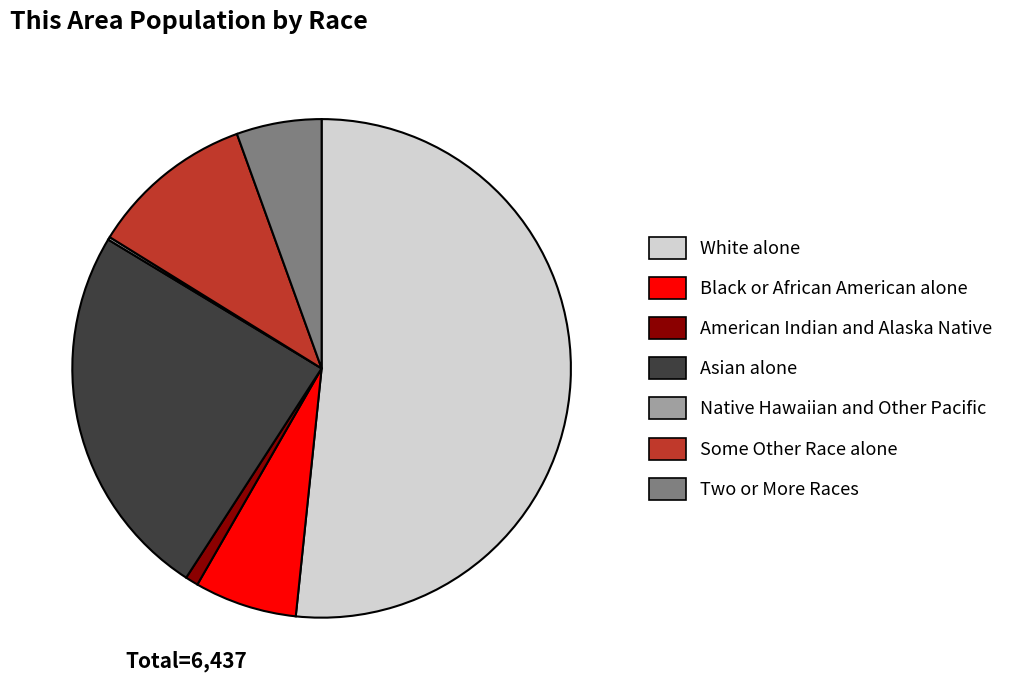

Between Asian alone and American Indian and Alaska Native, which is larger?

Asian alone